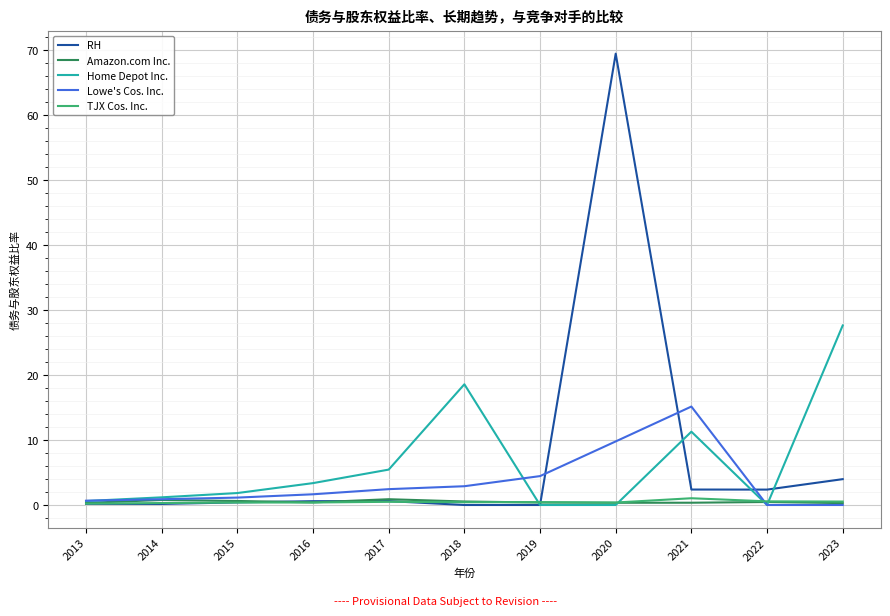

Which series has the widest spread of values?

RH